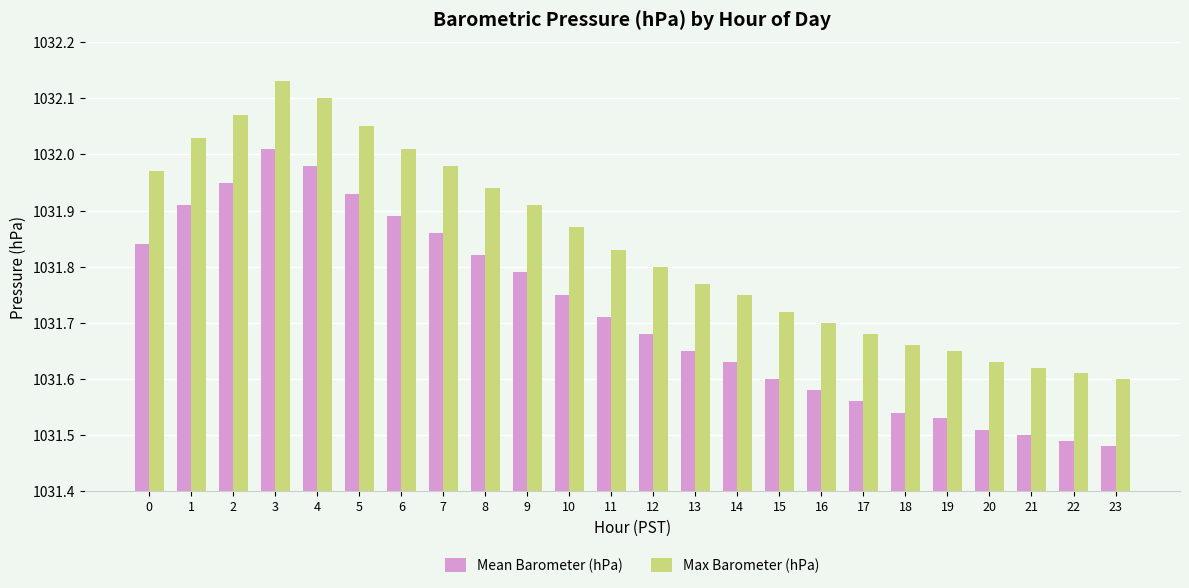

What is the sum of all Max Barometer (hPa) values?

24764.1